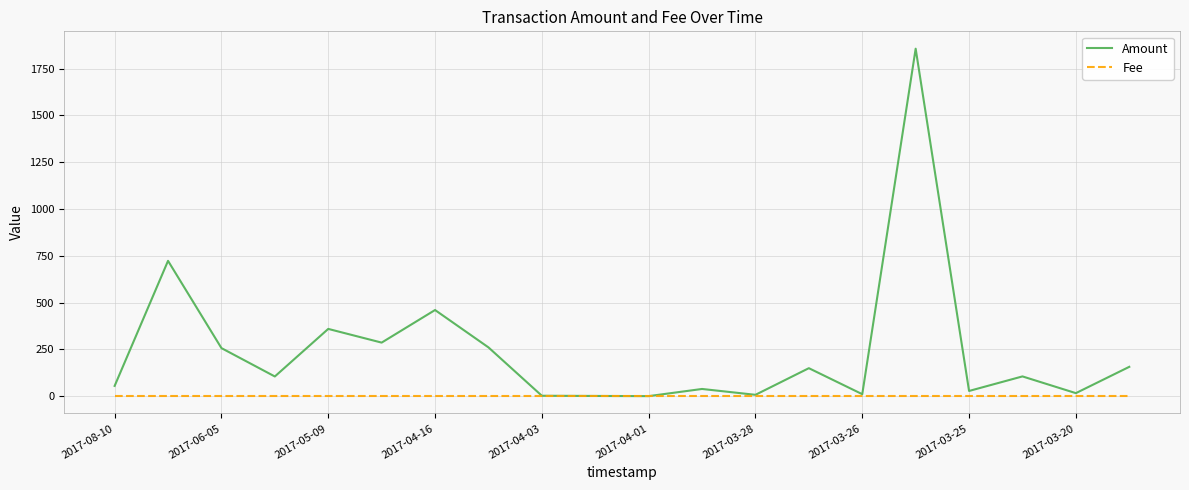

Rank the series by their maximum value, from lowest to highest.

Fee, Amount